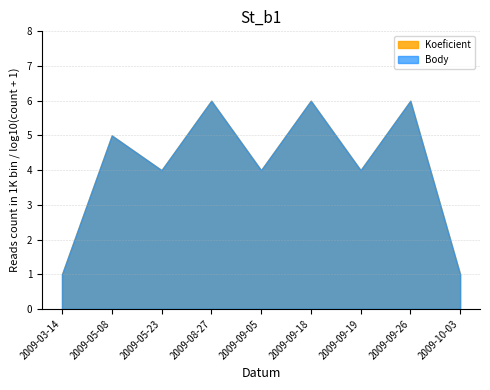

What is the label of the 6th point from the left?

2009-09-18